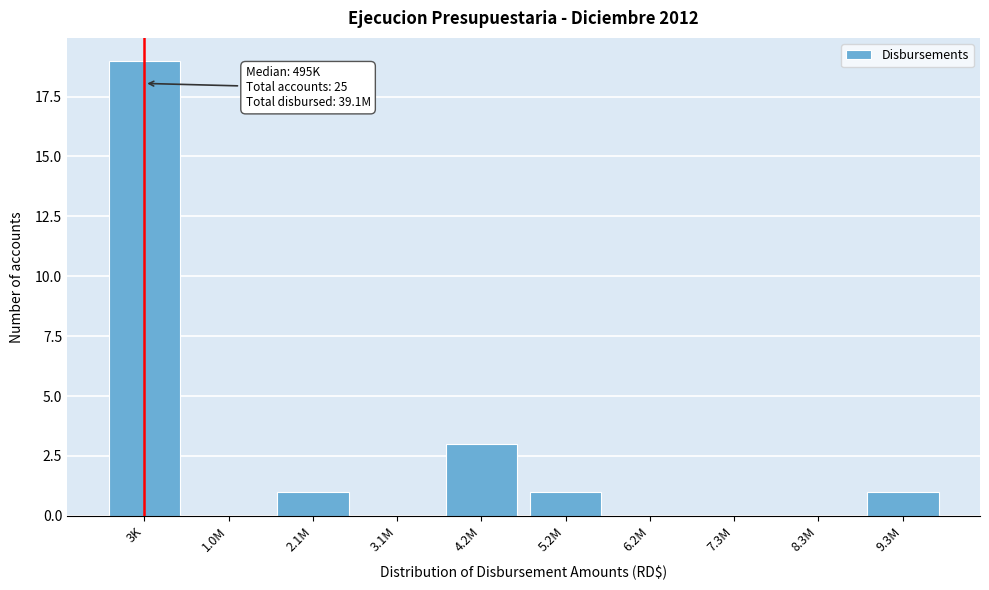

Reading right to left, list all the values displayed in this chart.

9.3M=1	8.3M=0	7.3M=0	6.2M=0	5.2M=1	4.2M=3	3.1M=0	2.1M=1	1.0M=0	3K=19